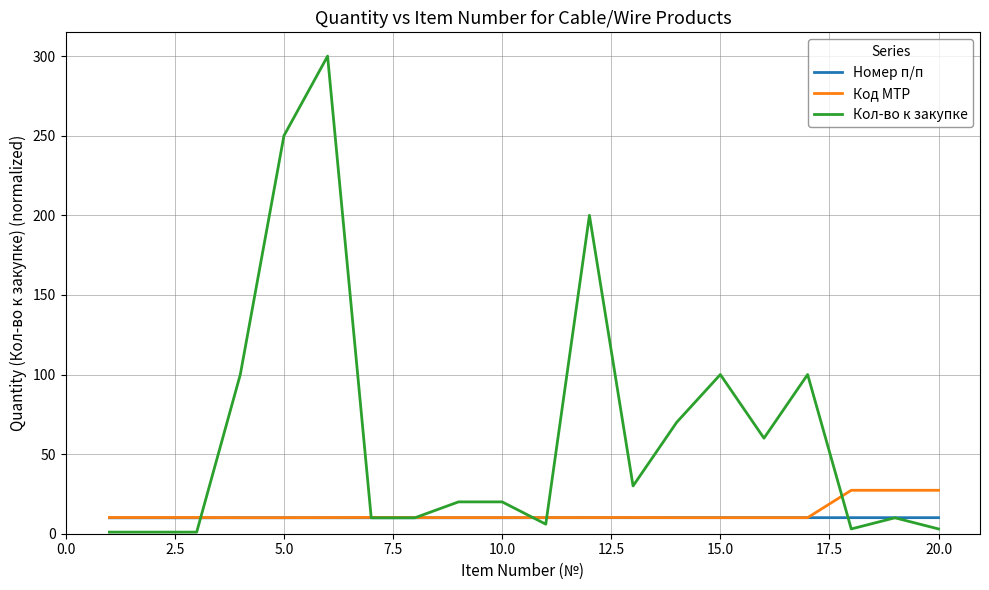

Does the chart have visible grid lines?

Yes